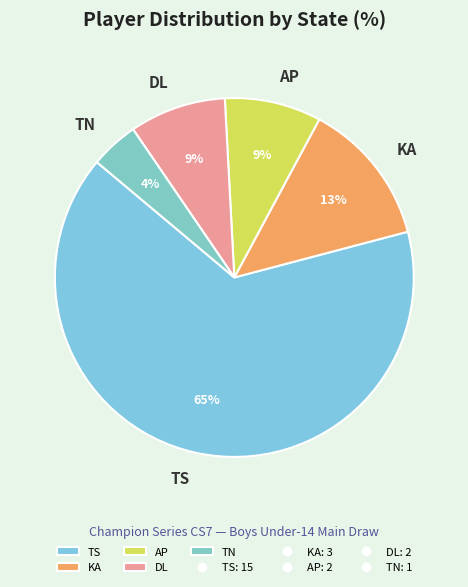

What percentage is the KA slice, to the nearest percent?

13%